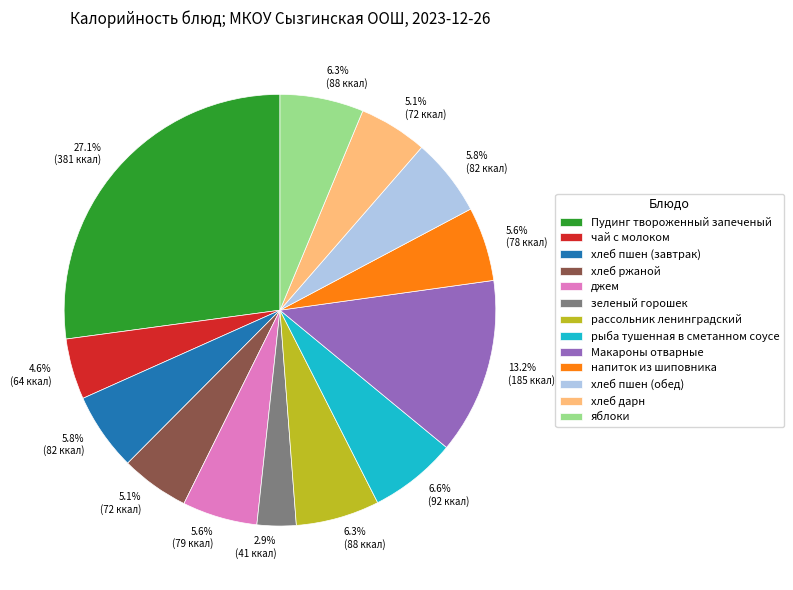

Is there a majority slice in this chart?

No